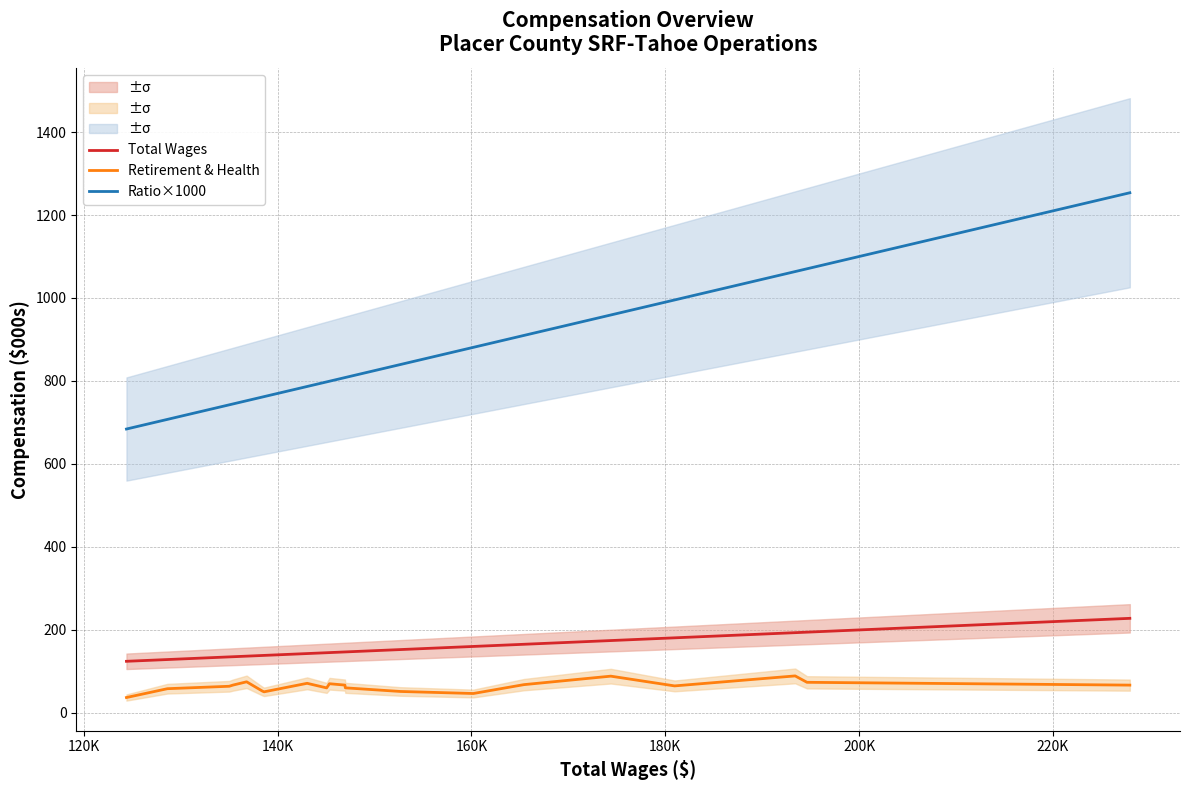

Reading right to left, what are all the values shown in this chart?

Total Wages: 227.9	194.6	193.4	181.0	174.4	165.4	160.2	152.7	147.0	146.9	145.3	145.1	143.0	138.6	138.4	136.8	135.4	135.0	128.6	124.4
Retirement & Health: 67.0	73.7	89.2	65.1	88.6	68.1	46.8	51.7	60.4	67.1	70.3	60.3	71.3	50.8	52.3	75.0	67.1	64.2	58.4	37.1
Ratio×1000: 1253.6	1070.4	1063.7	995.3	959.1	909.8	881.1	839.7	808.4	808.2	799.4	797.8	786.7	762.3	761.4	752.4	744.7	742.5	707.4	684.2